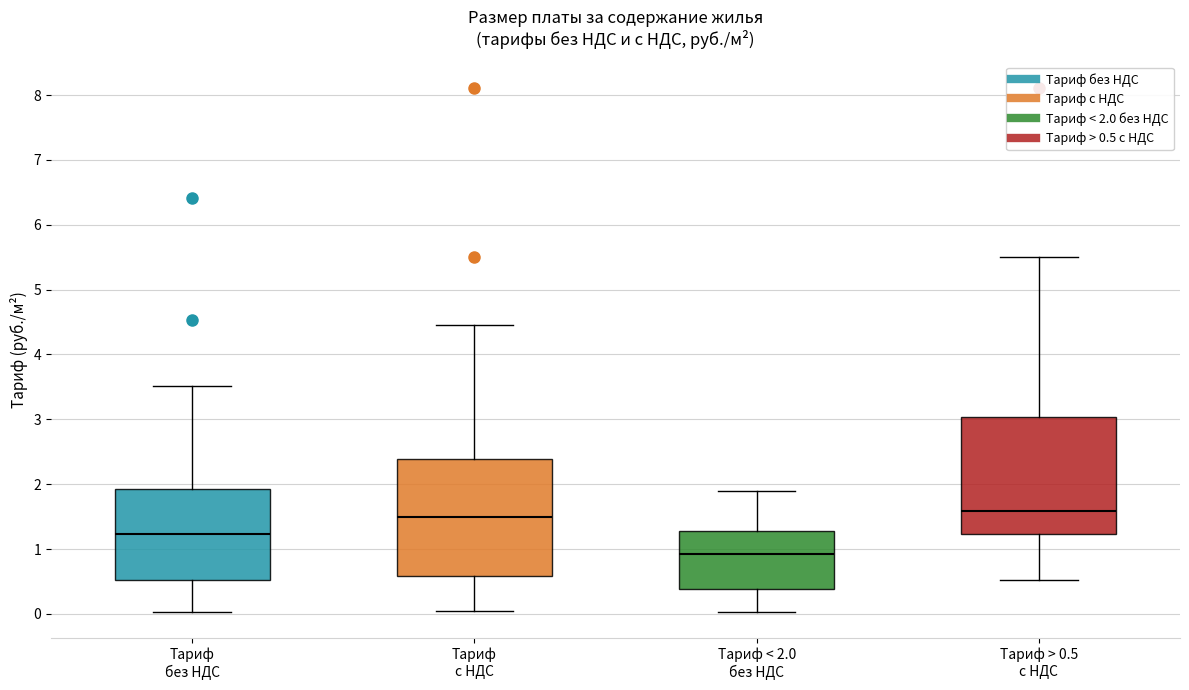

Which box has the lowest median line?

Тариф < 2.0 без НДС